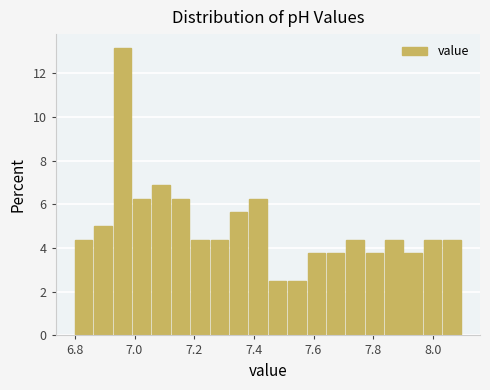

Around what value on the x-axis is the tallest bar? Give the approximate position of its centre, as read against the axis.

6.96